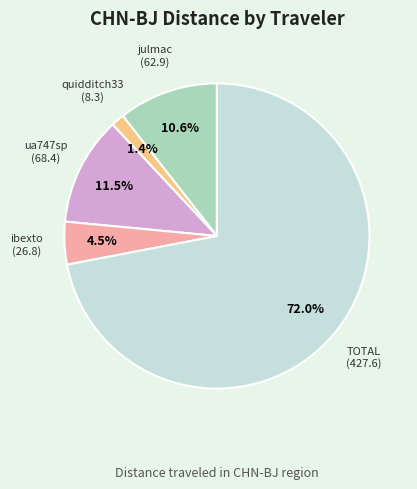

Does any single category account for the majority?

Yes